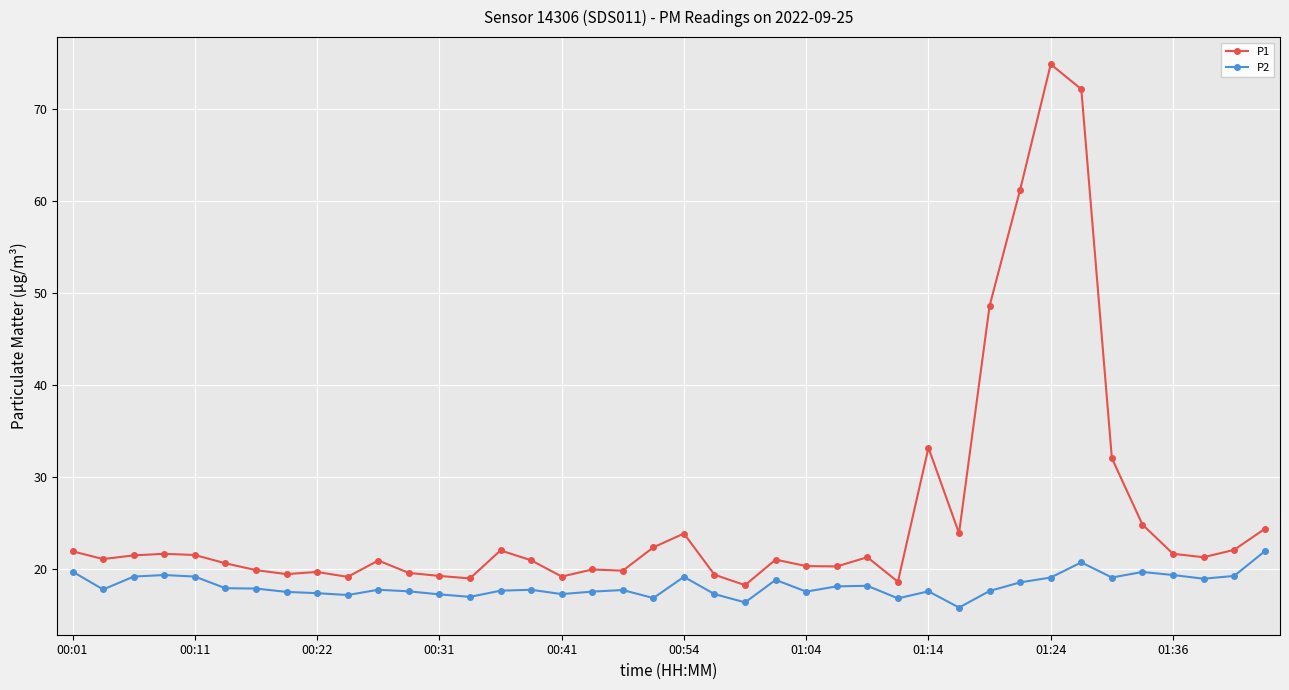

What is the value of the P2 point at the 26th from the left?

18.2